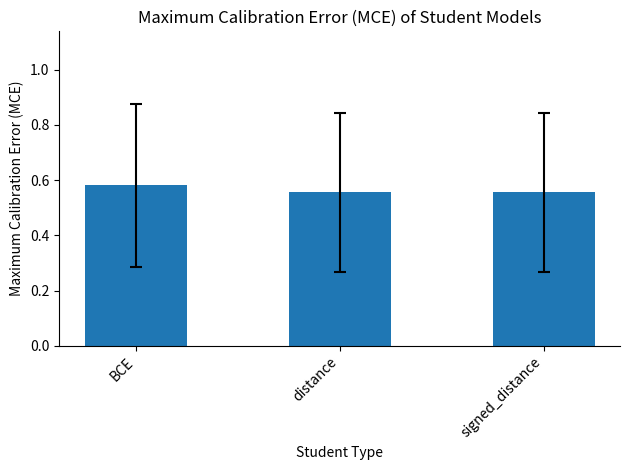

True or false: the data shows 0.9 at BCE.

False